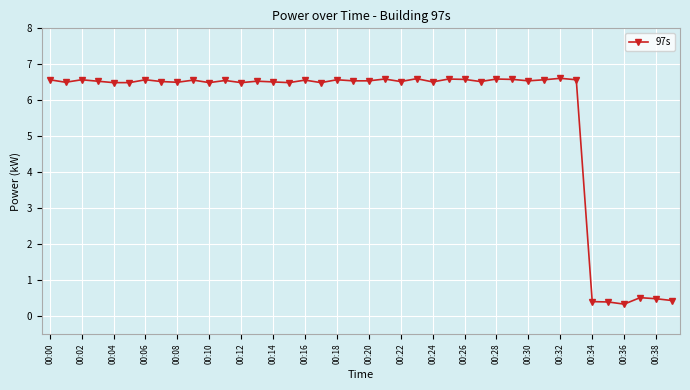

What is the greatest value displayed?

6.6